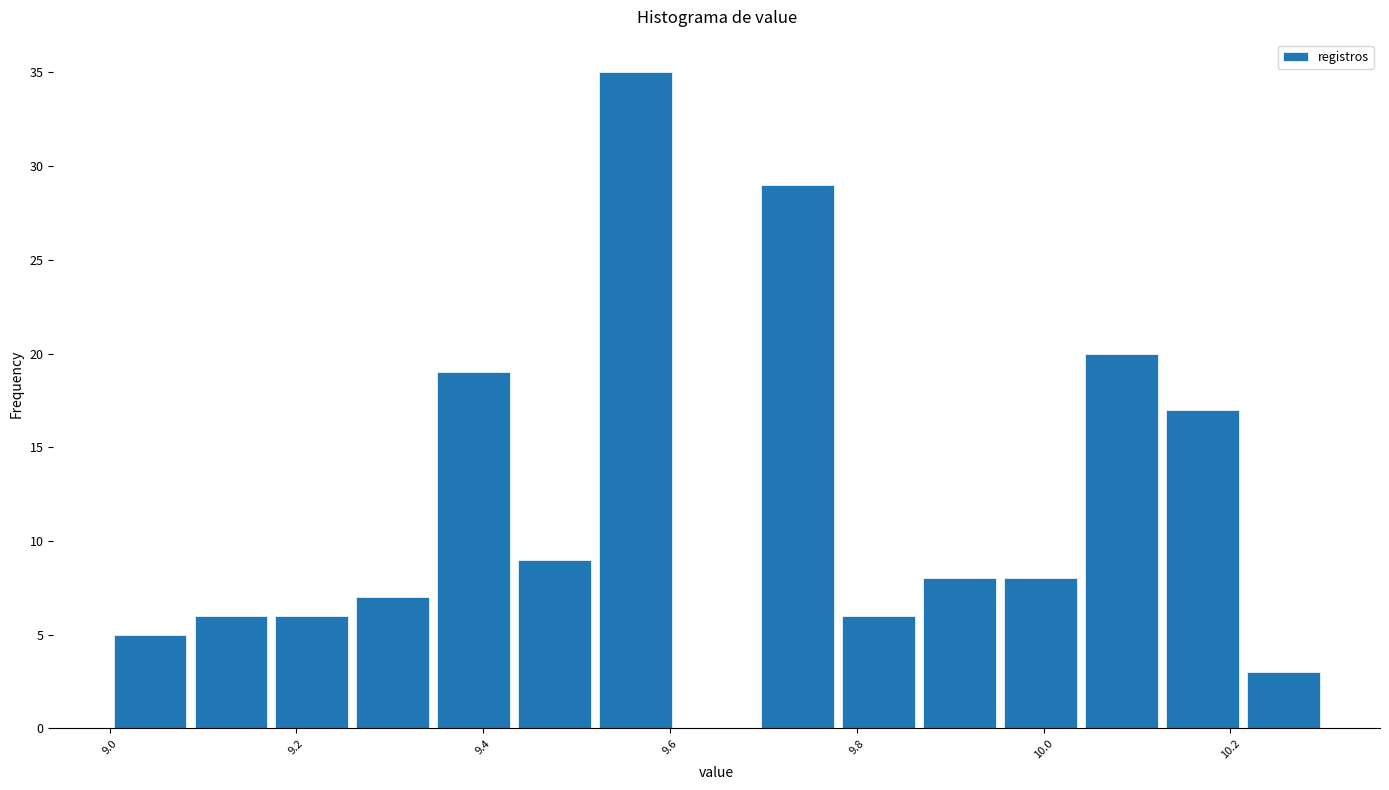

How tall is the bar that spans 9.86 to 9.96 on the x-axis? Neither the bar edges nor the heights are printed on the chart, so give them approximately, as read against the axes.

8